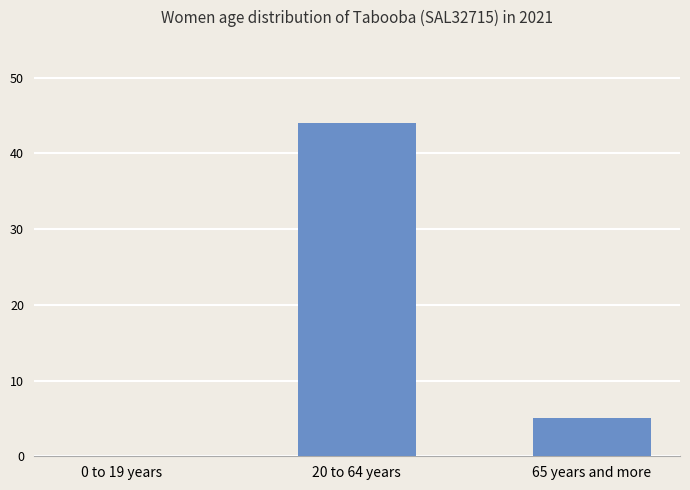

Where does the data first go above 5?

20 to 64 years